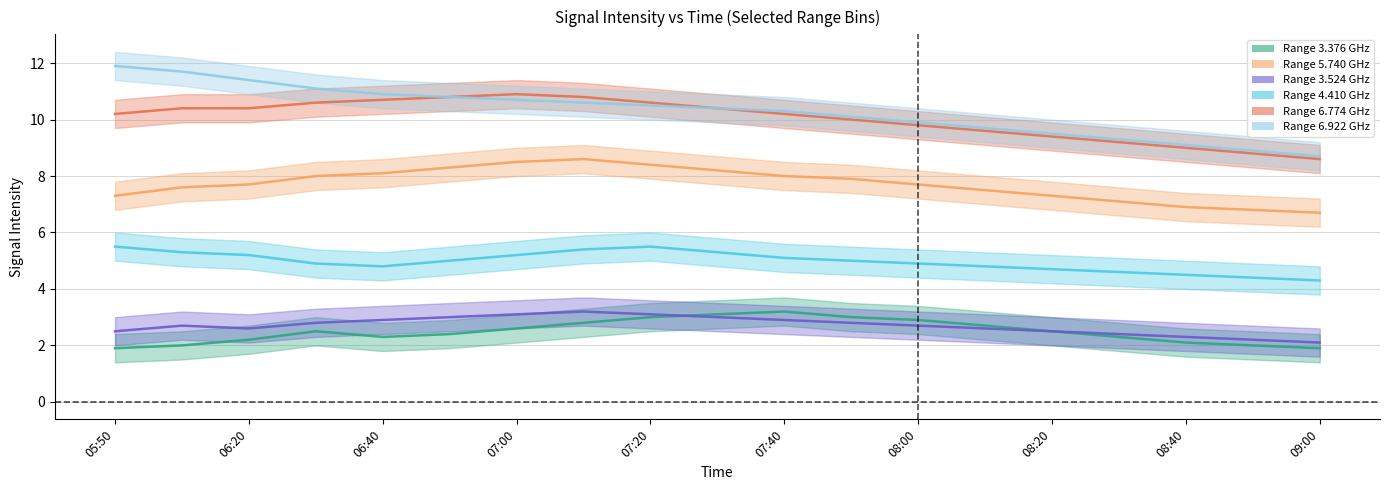

Rank the series by their maximum value, from highest to lowest.

6.922, 6.774, 5.740, 4.410, 3.376, 3.524